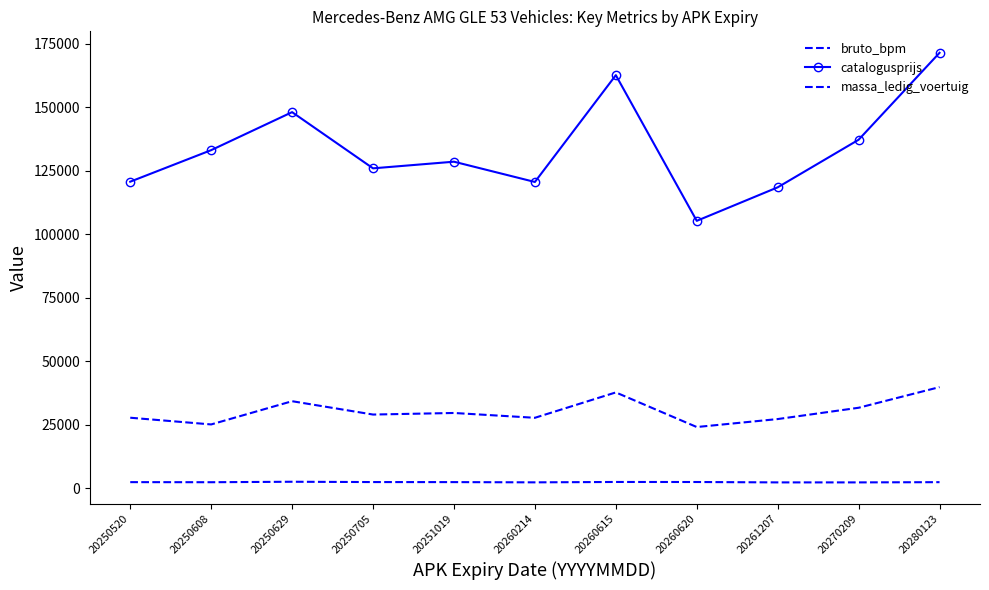

Reading left to right, extract all data points from this chart.

bruto_bpm: 20250520=27685	20250608=25042	20250629=34192	20250705=28934	20251019=29555	20260214=27658	20260615=37653	20260620=24021	20261207=27156	20270209=31610	20280123=39744
catalogusprijs: 20250520=120661	20250608=133084	20250629=148053	20250705=125919	20251019=128533	20260214=120546	20260615=162620	20260620=105236	20261207=118433	20270209=137182	20280123=171422
massa_ledig_voertuig: 20250520=2313	20250608=2279	20250629=2465	20250705=2341	20251019=2323	20260214=2230	20260615=2379	20260620=2363	20261207=2211	20270209=2211	20280123=2303